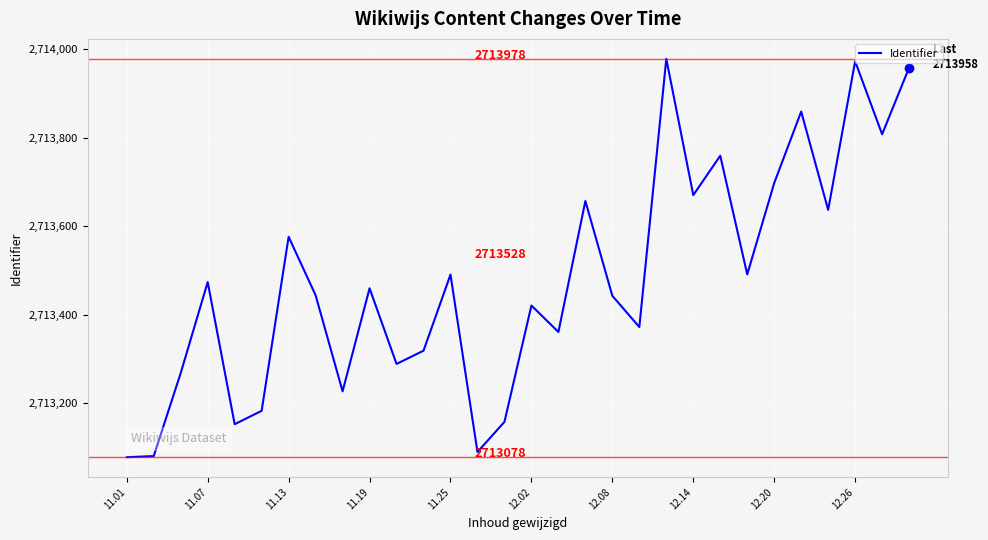

What is the sum of all values?

81404370.1